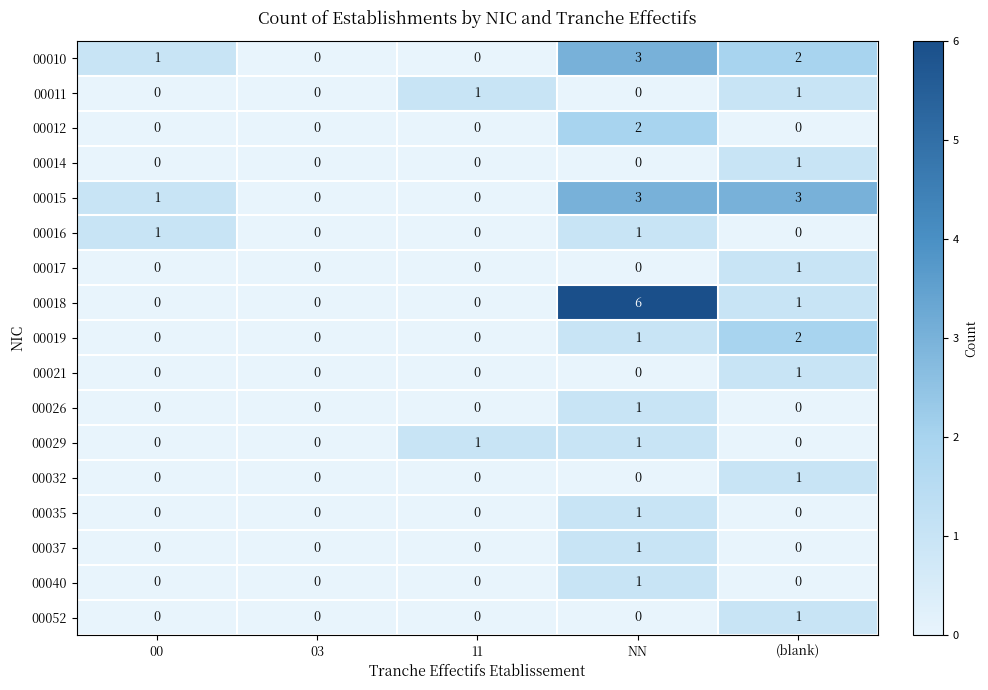

How many 00015 values are between 0 and 3?

5